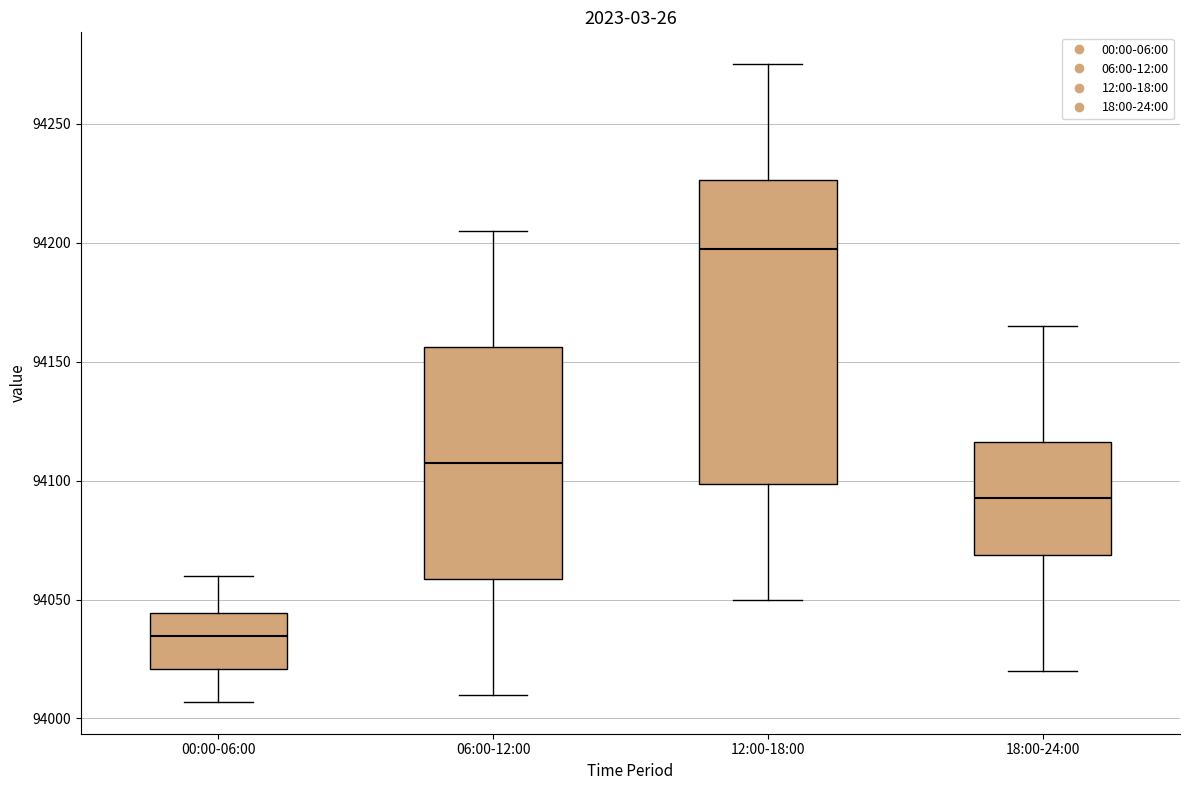

Reading left to right, transcribe this box plot: for each box, give where its median line is, the range the box spans, and where its two whiskers end, as read against the y-axis. The values are not printed on the chart, so give them approximately, as read against the axis.

00:00-06:00: median 94035, box 94020 to 94045, whiskers 94005 to 94060
06:00-12:00: median 94110, box 94060 to 94155, whiskers 94010 to 94205
12:00-18:00: median 94200, box 94100 to 94225, whiskers 94050 to 94275
18:00-24:00: median 94095, box 94070 to 94115, whiskers 94020 to 94165